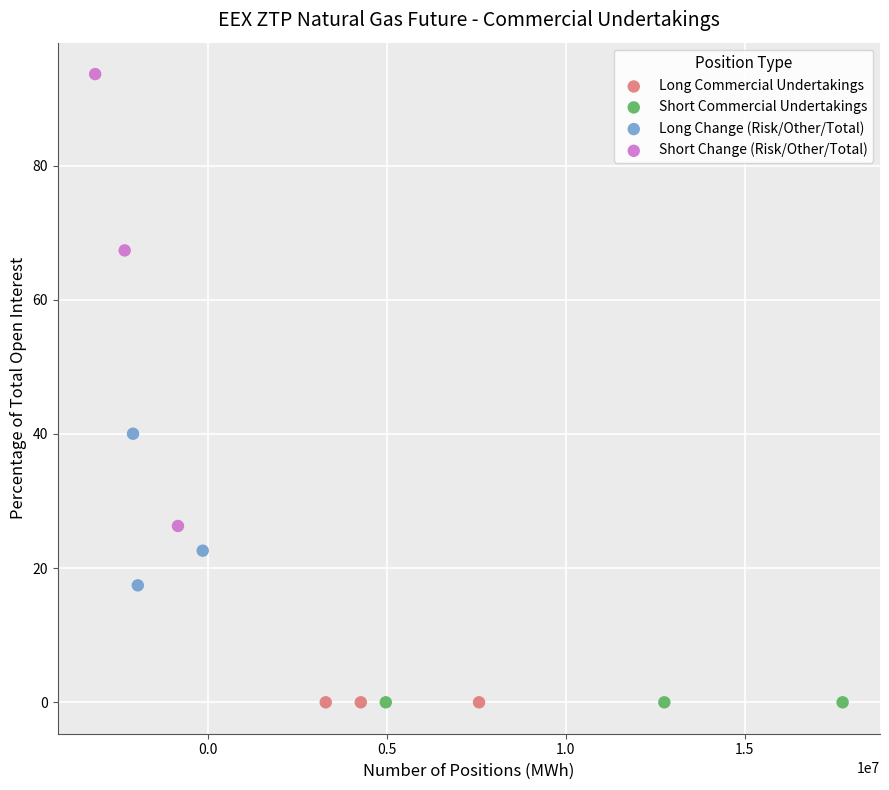

What are all the series names shown in the legend?

Long Commercial Undertakings, Short Commercial Undertakings, Long Change (Risk/Other/Total), Short Change (Risk/Other/Total)